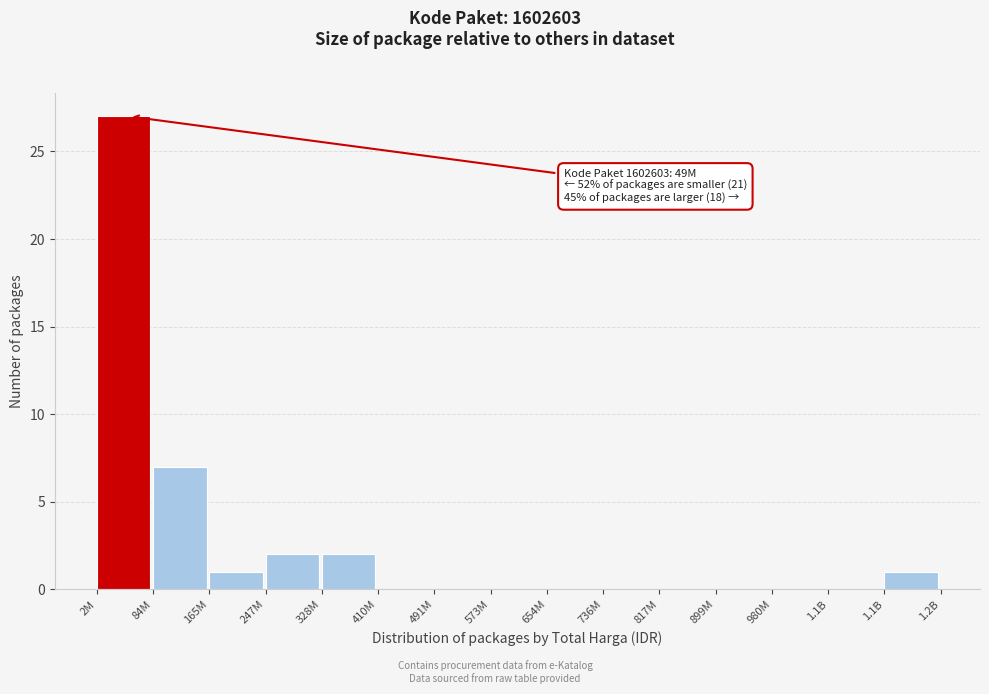

Are the bars horizontal?

No